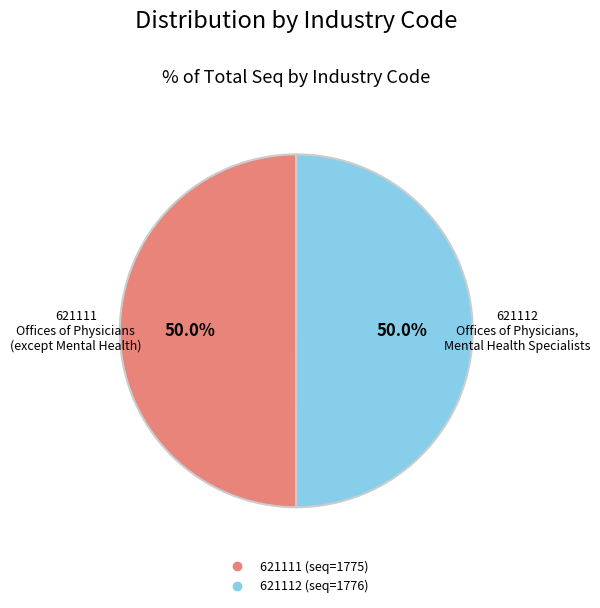

What is the ratio of the value at 621112 to the value at 621111?

1.0